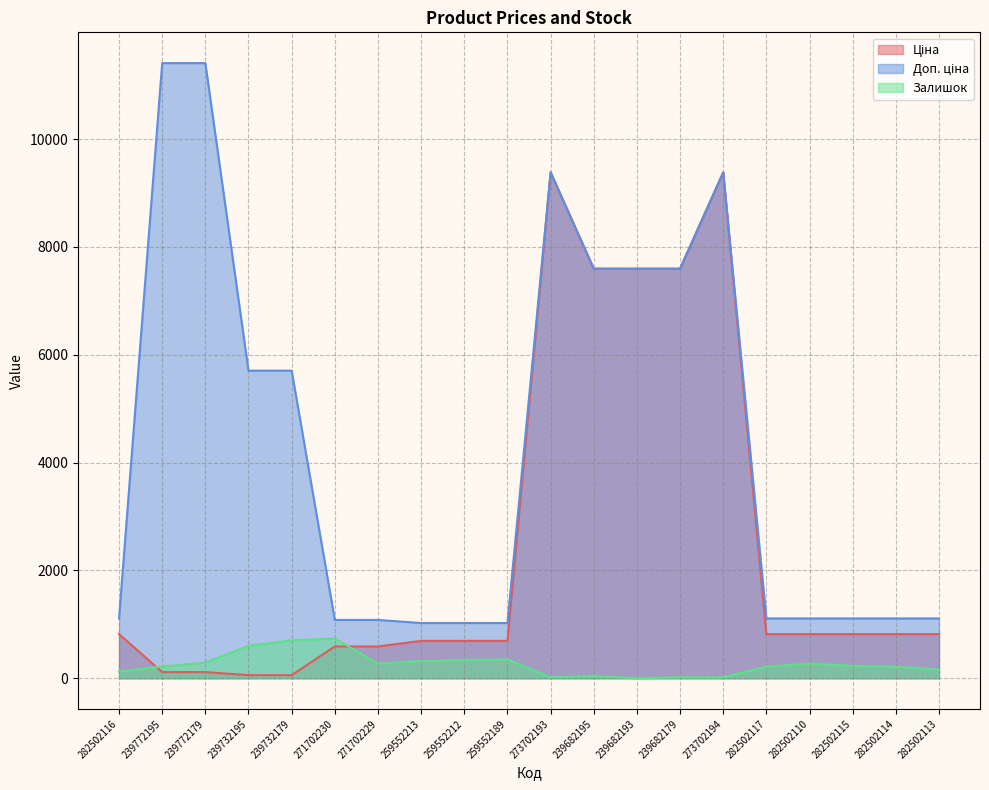

What is the label of the 20th point from the left?

282502113